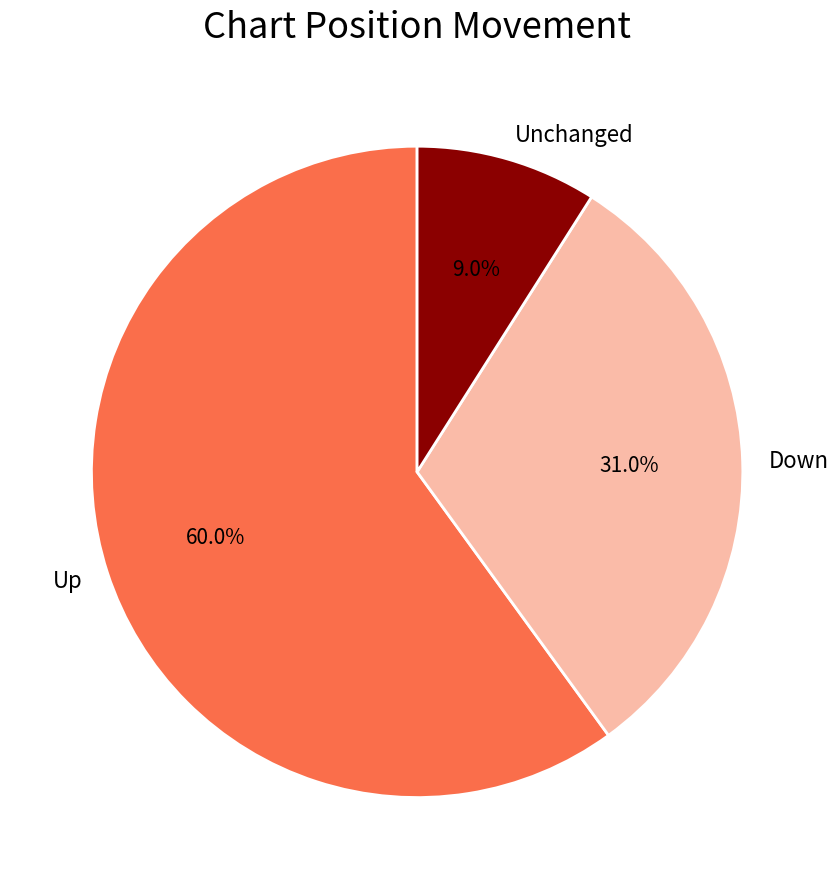

What is the total percentage of Unchanged and Down?

40.0%